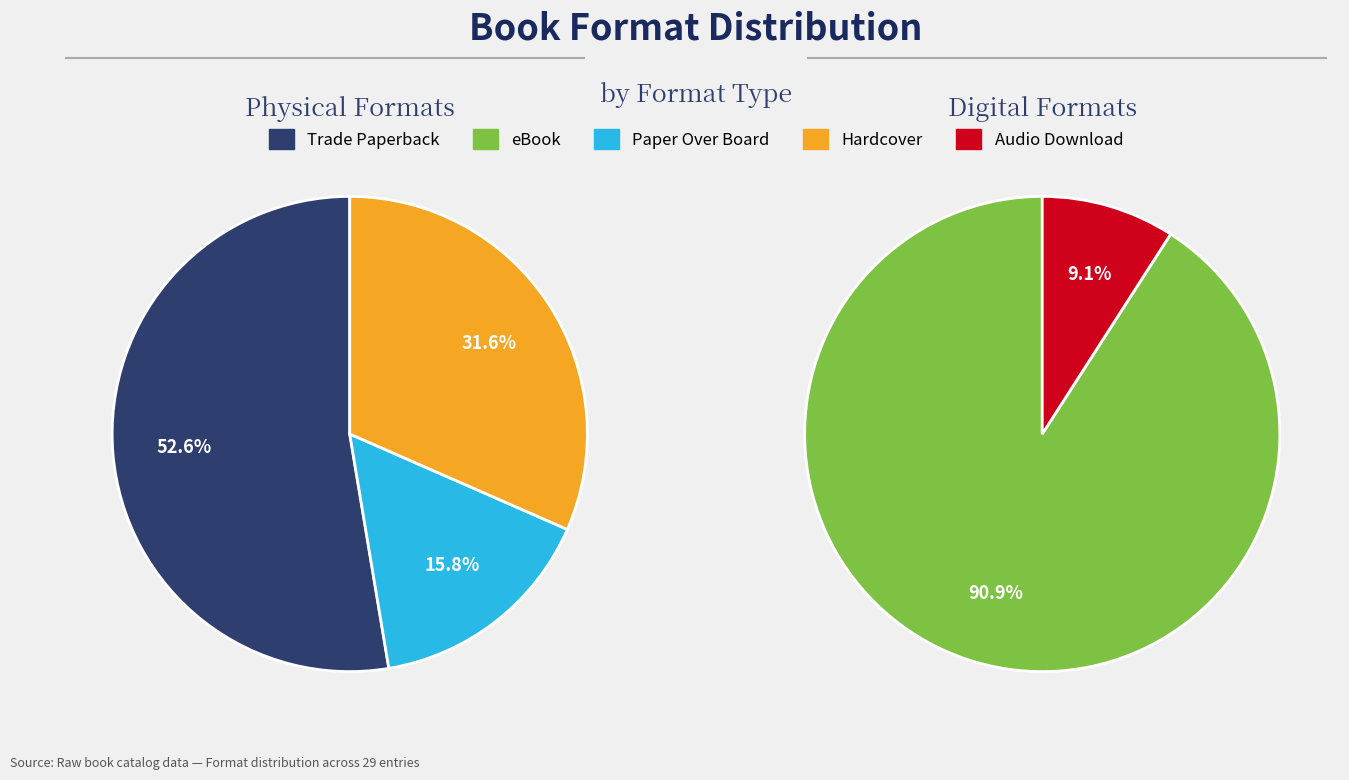

What is the ratio of the value at Hardcover to the value at Audio Download?

6.0